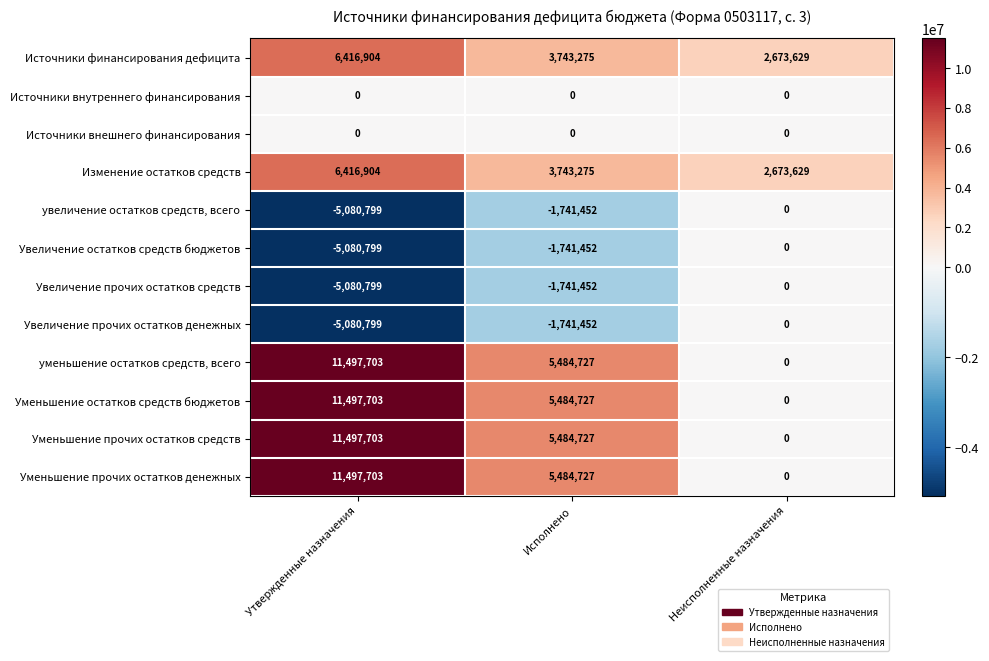

Where does the уменьшение остатков средств, всего series first go above 5484727?

Утвержденные назначения